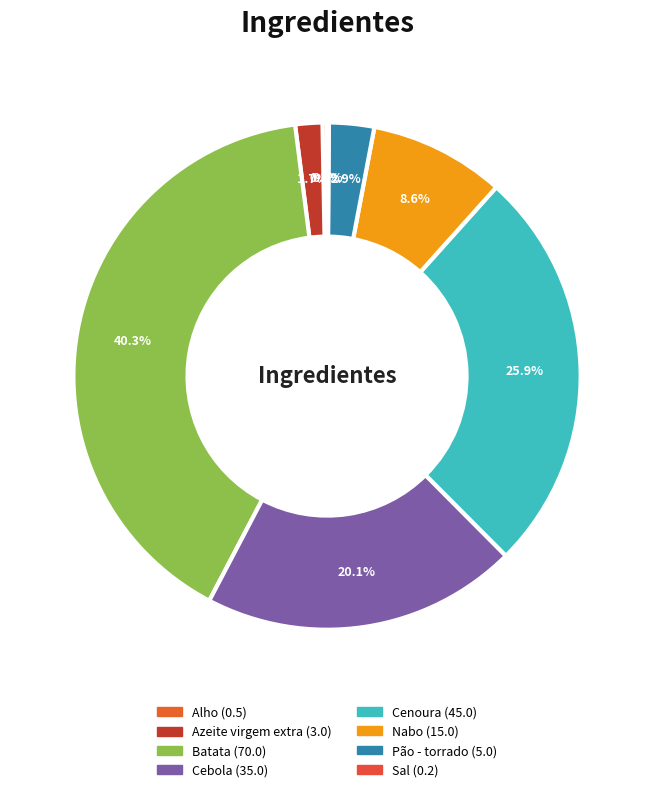

What is the smallest slice in the pie chart?

Sal